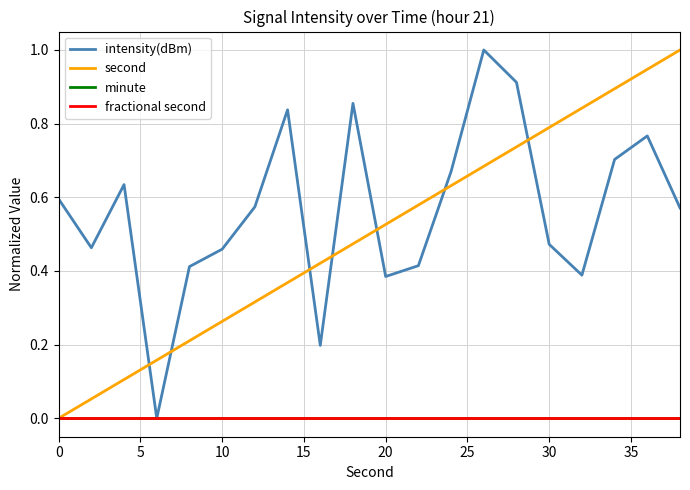

True or false: minute and second cross at least once.

False